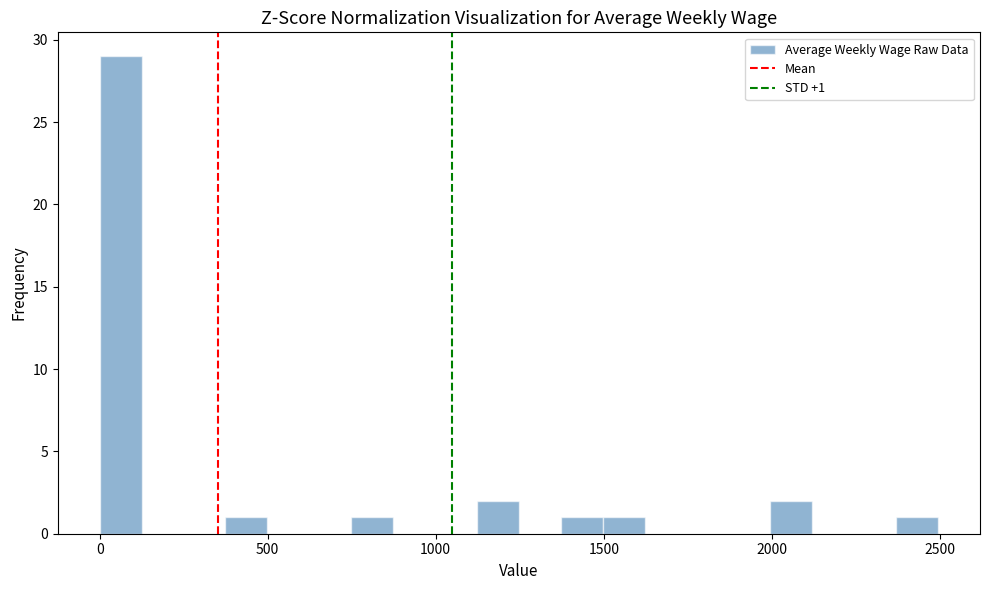

Read against the x-axis, roughly where is the centre of the tallest bar?

50